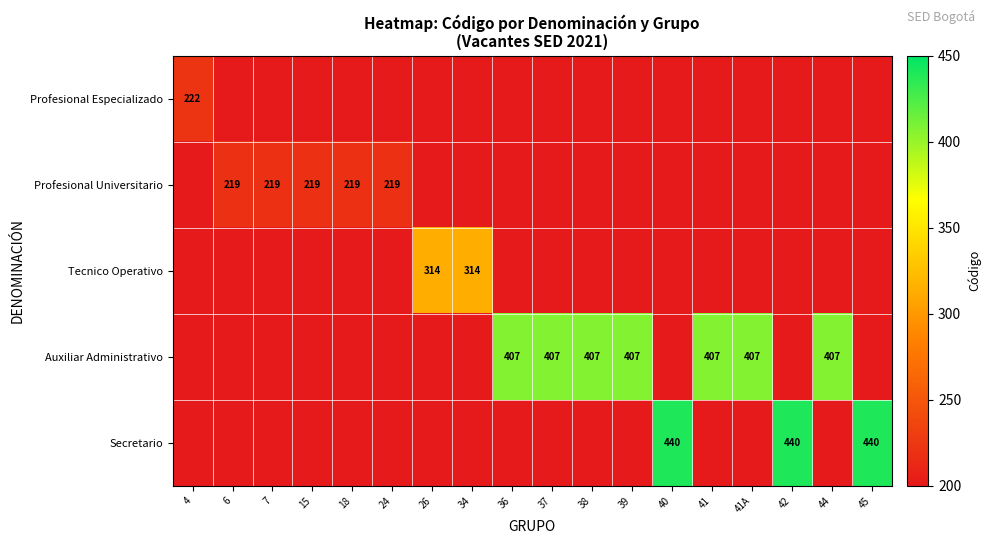

The value of Profesional Especializado at 4 is 289. True or false?

False